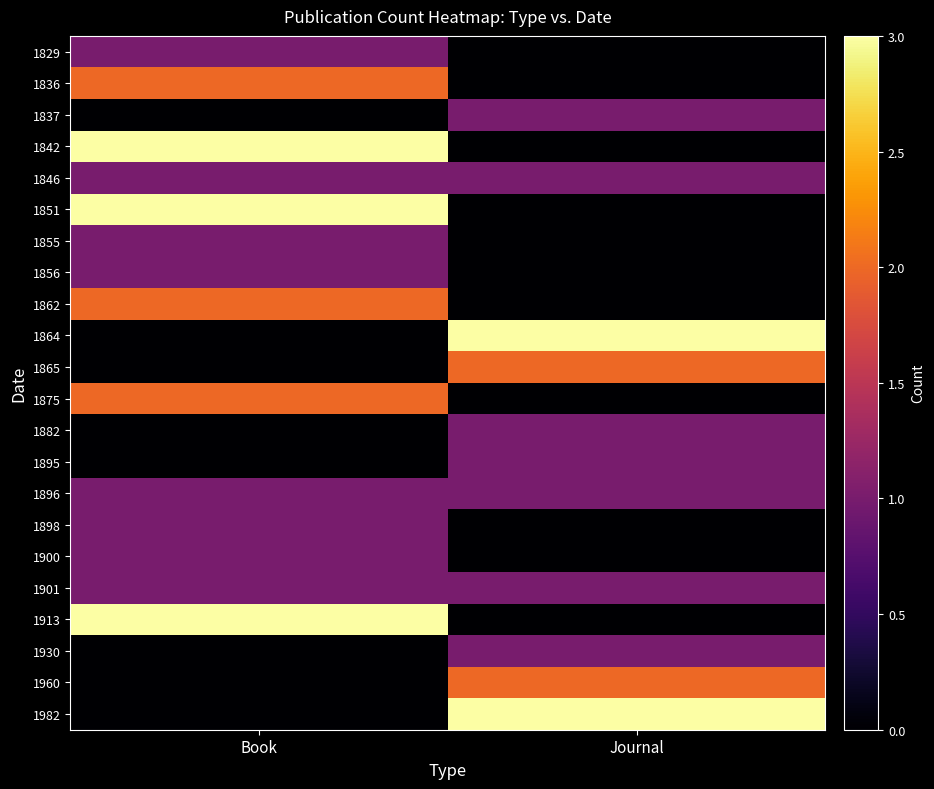

Reading left to right, extract all data points from this chart.

1829: Book=1	Journal=0
1836: Book=2	Journal=0
1837: Book=0	Journal=1
1842: Book=3	Journal=0
1846: Book=1	Journal=1
1851: Book=3	Journal=0
1855: Book=1	Journal=0
1856: Book=1	Journal=0
1862: Book=2	Journal=0
1864: Book=0	Journal=3
1865: Book=0	Journal=2
1875: Book=2	Journal=0
1882: Book=0	Journal=1
1895: Book=0	Journal=1
1896: Book=1	Journal=1
1898: Book=1	Journal=0
1900: Book=1	Journal=0
1901: Book=1	Journal=1
1913: Book=3	Journal=0
1930: Book=0	Journal=1
1960: Book=0	Journal=2
1982: Book=0	Journal=3